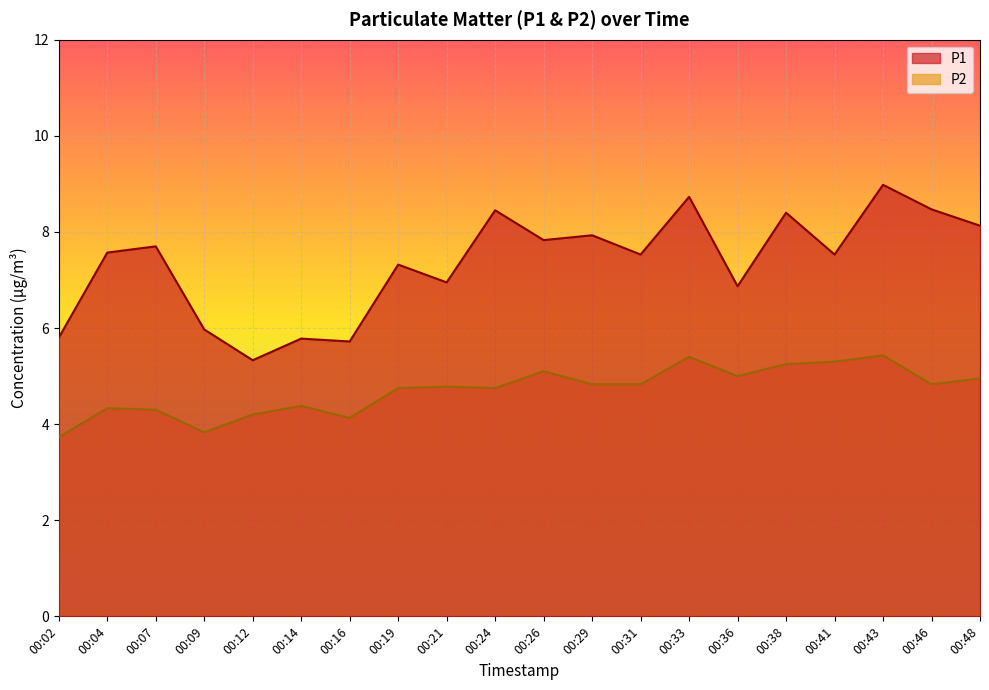

How many lines are shown in the chart?

2